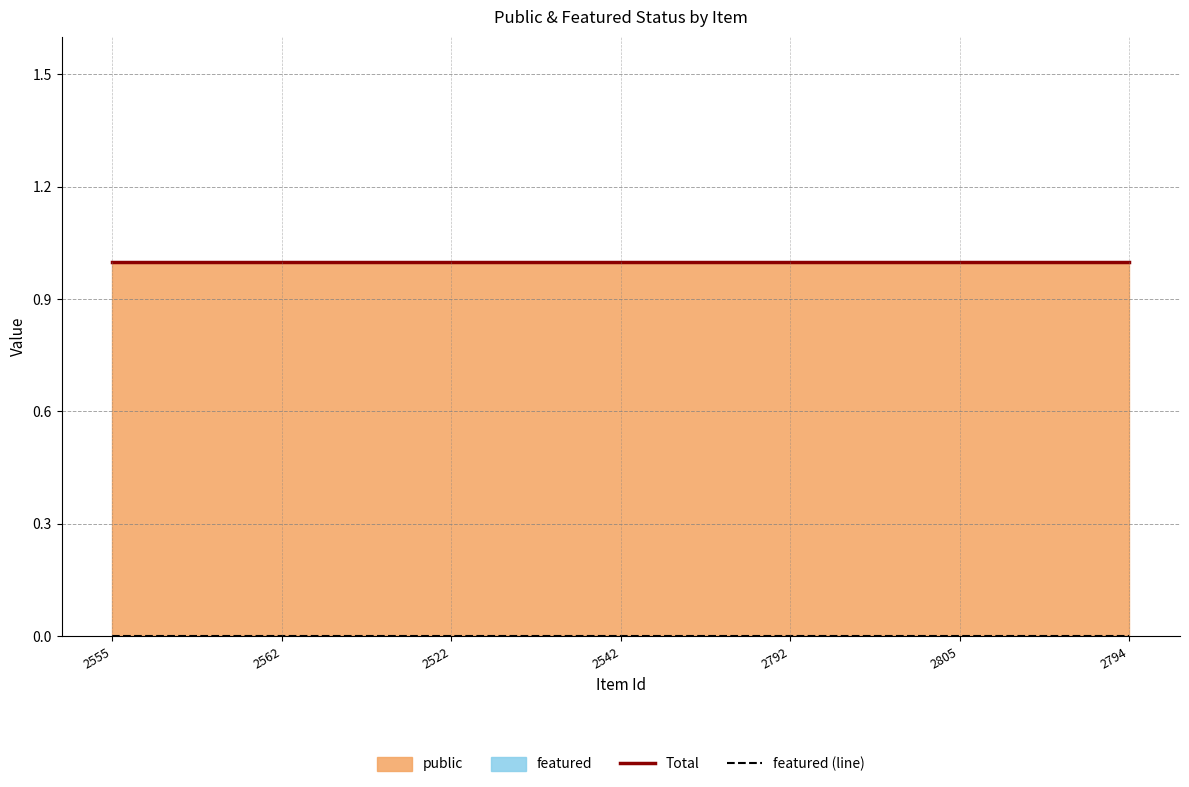

Rank the categories by featured (line) value from lowest to highest.

2555, 2562, 2522, 2542, 2792, 2805, 2794